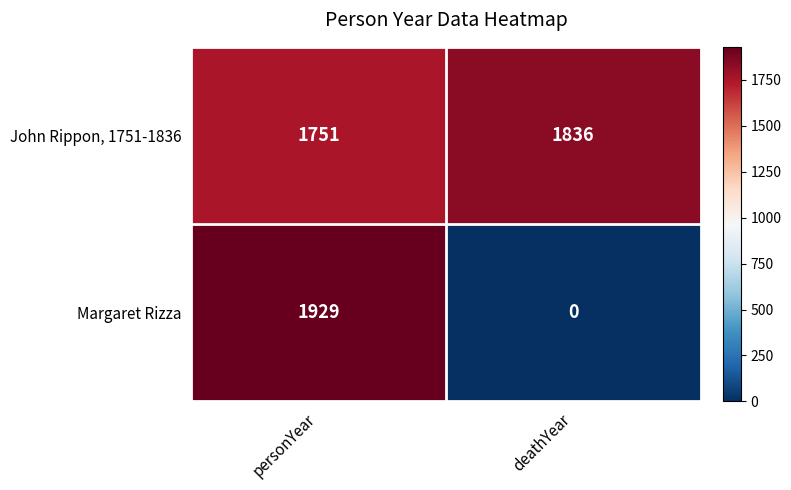

List the series in order of their peak value, highest first.

Margaret Rizza, John Rippon, 1751-1836